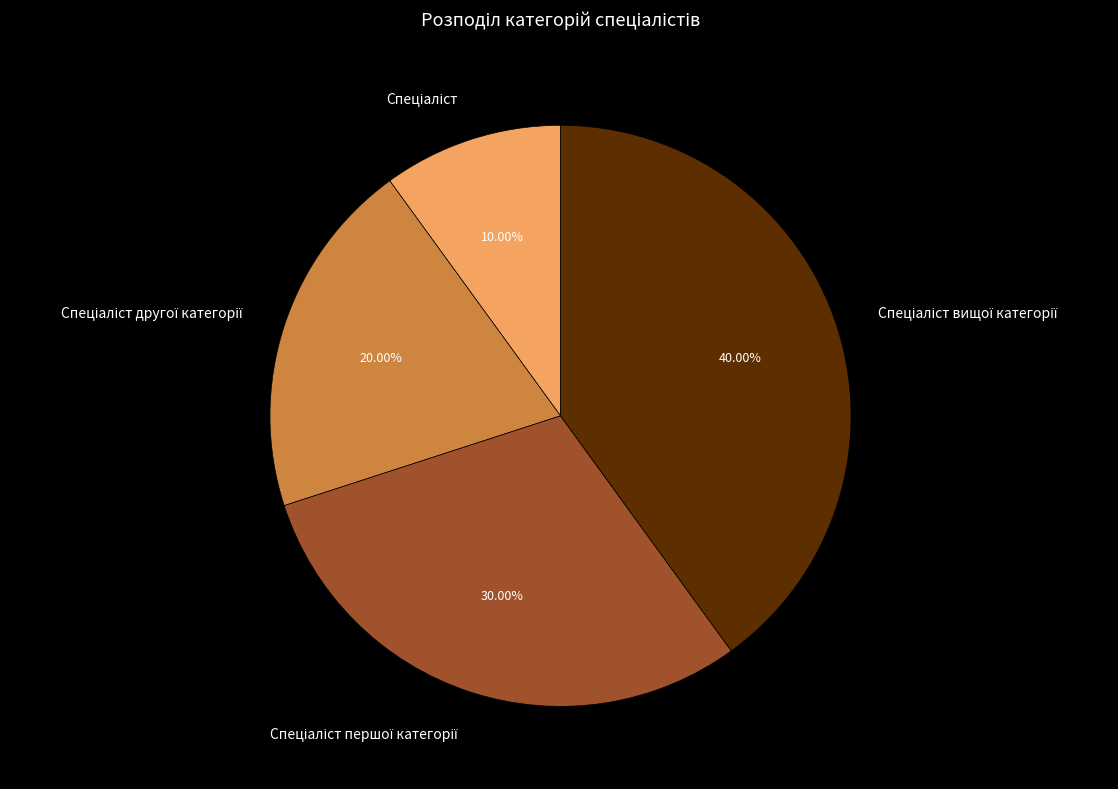

Does any single category account for the majority?

No